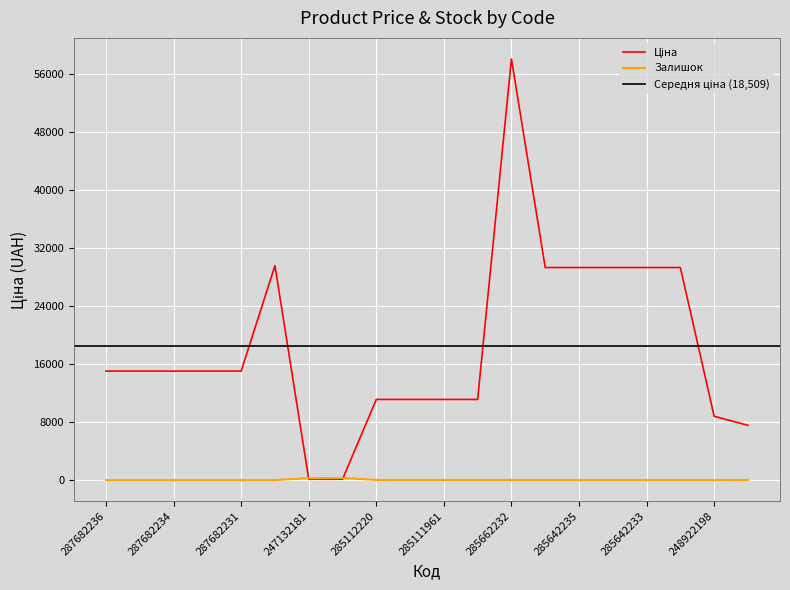

At which category does Ціна reach its first local peak?

287702232